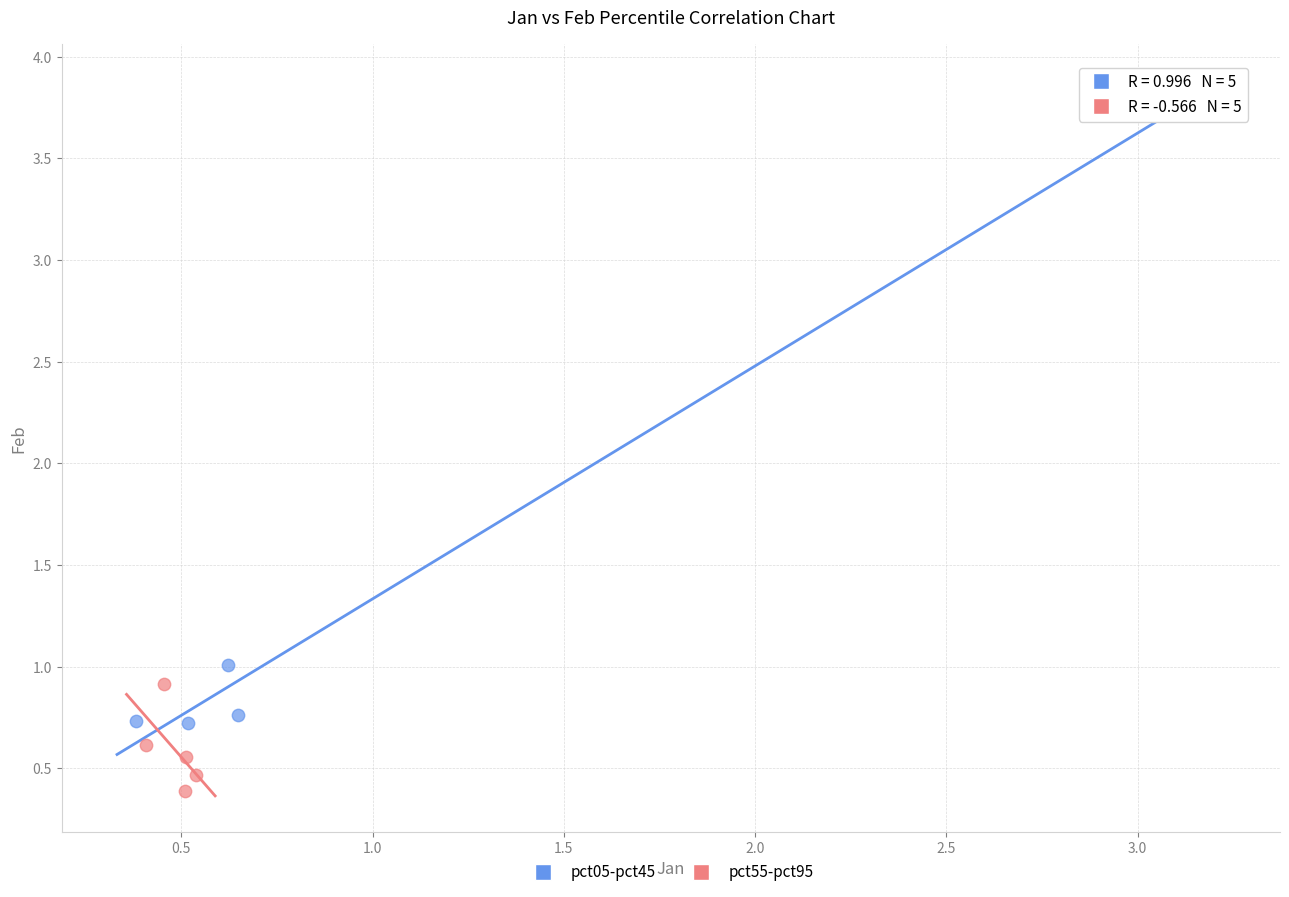

Which series has the largest Y range (max minus min)?

pct05-pct45